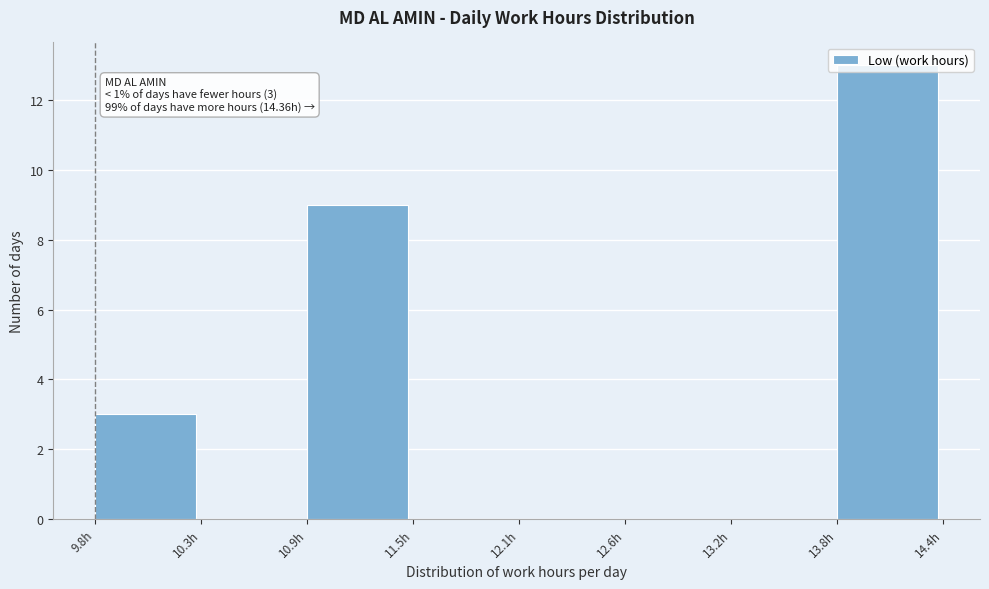

Which range on the x-axis has the tallest bar?

13.8 to 14.4